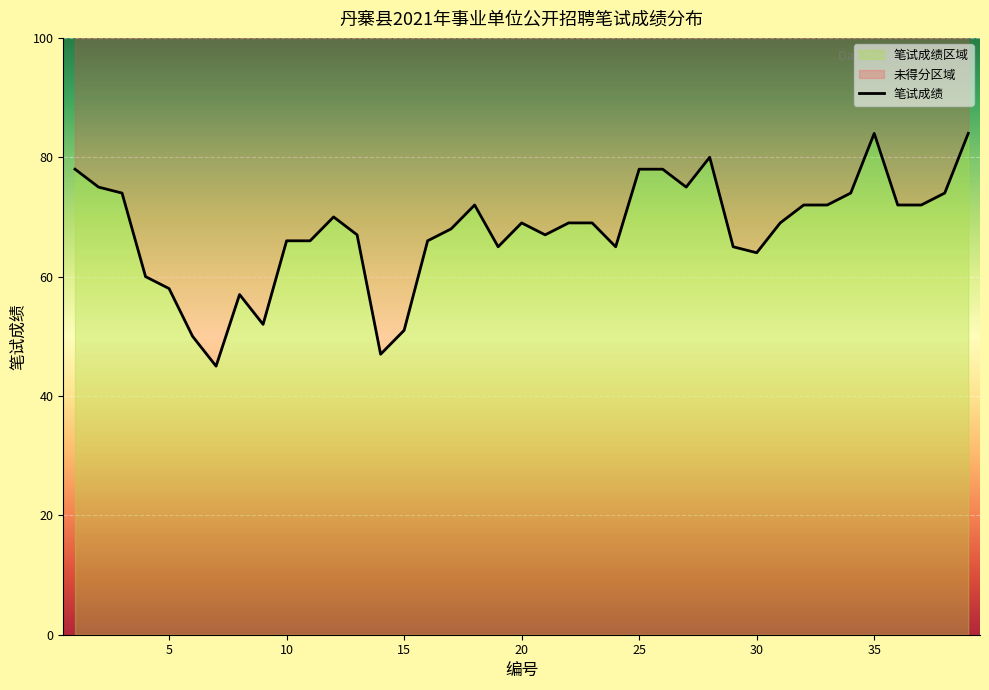

What is the value of the 36th point from the left?

72